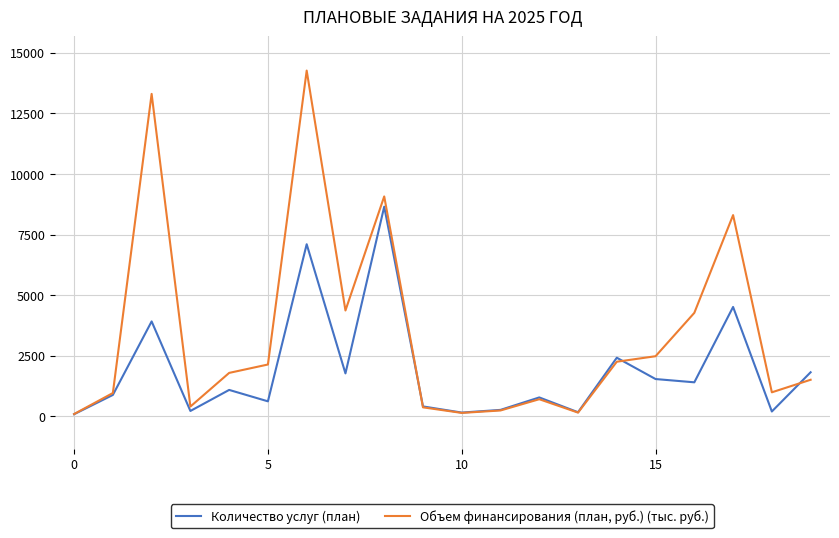

Rank the series by their maximum value, from highest to lowest.

Объем финансирования (план, руб.) (тыс. руб.), Количество услуг (план)